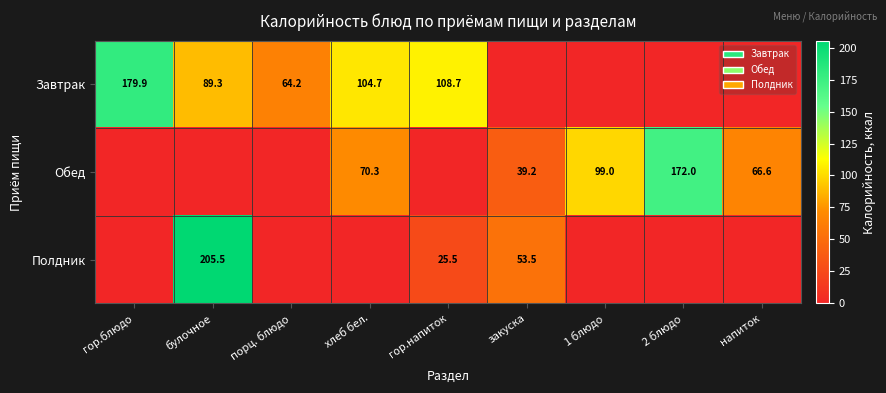

Is it true that Завтрак equals 104.7 at хлеб бел.?

True